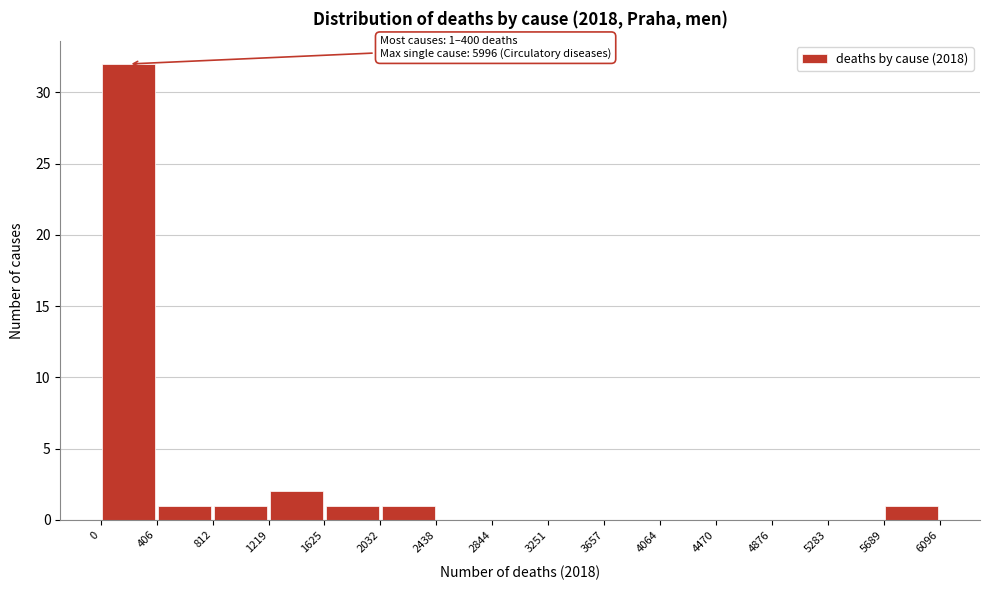

Which range on the x-axis has the tallest bar?

0 to 406